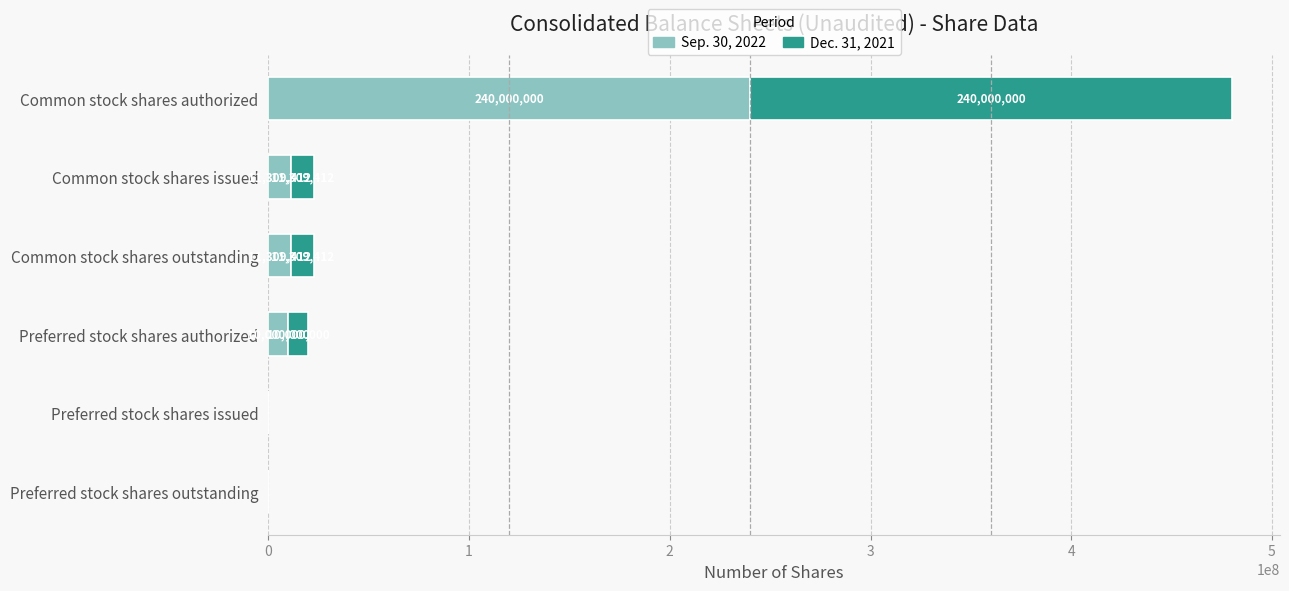

At which category is the sum across all series the highest?

Common stock shares authorized